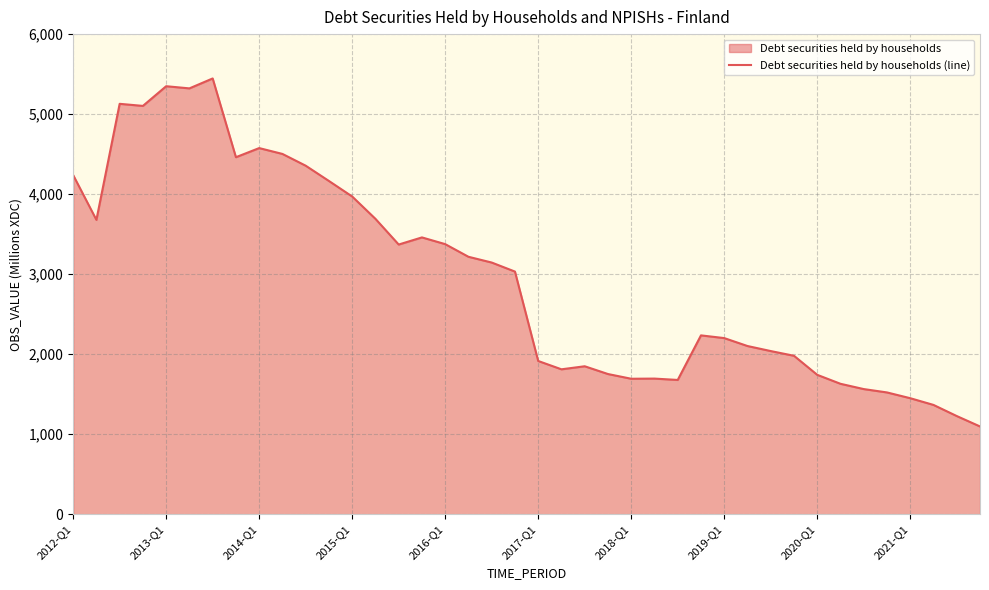

What is the average value?

2954